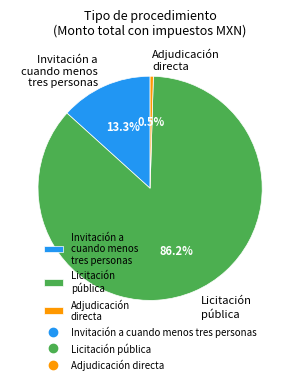

To the nearest percent, what is the difference between the largest and smallest slice percentages?

86%